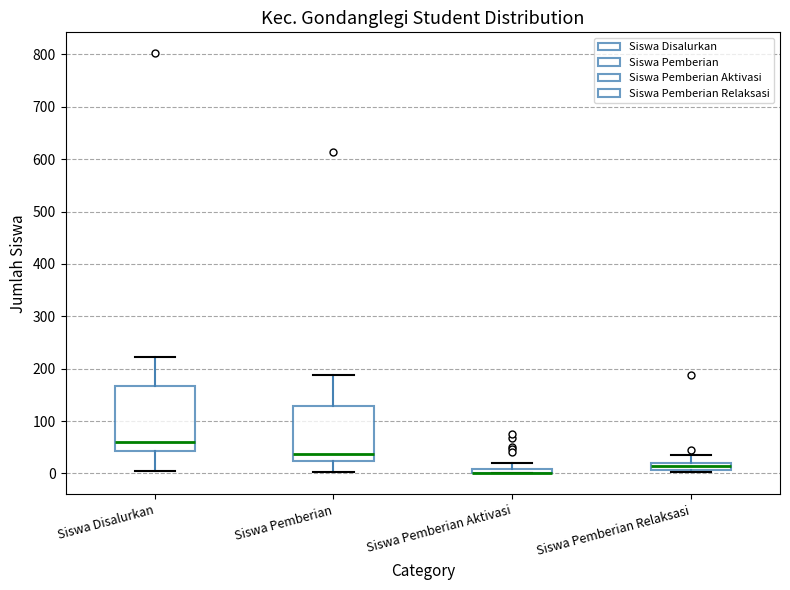

Which box is the tallest, from its lower edge to its upper edge?

Siswa Disalurkan